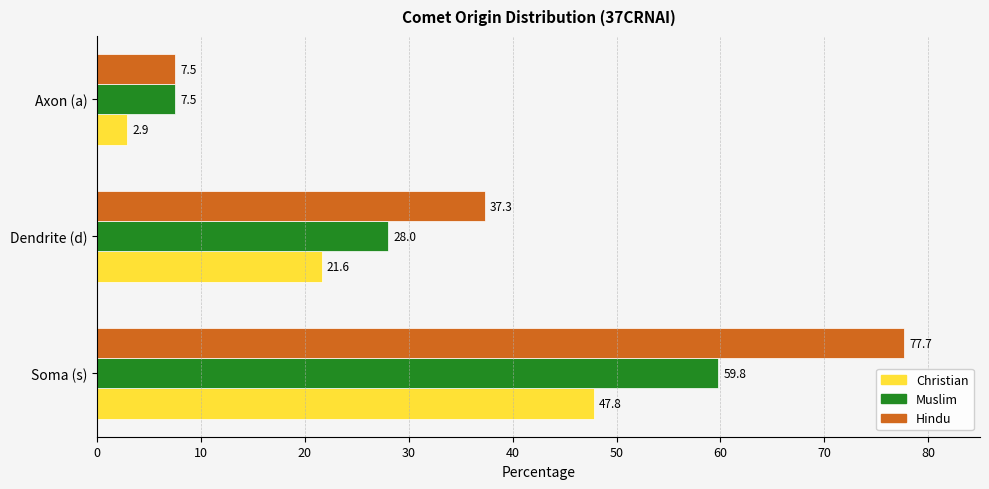

At which label does Christian reach its peak?

Soma (s)